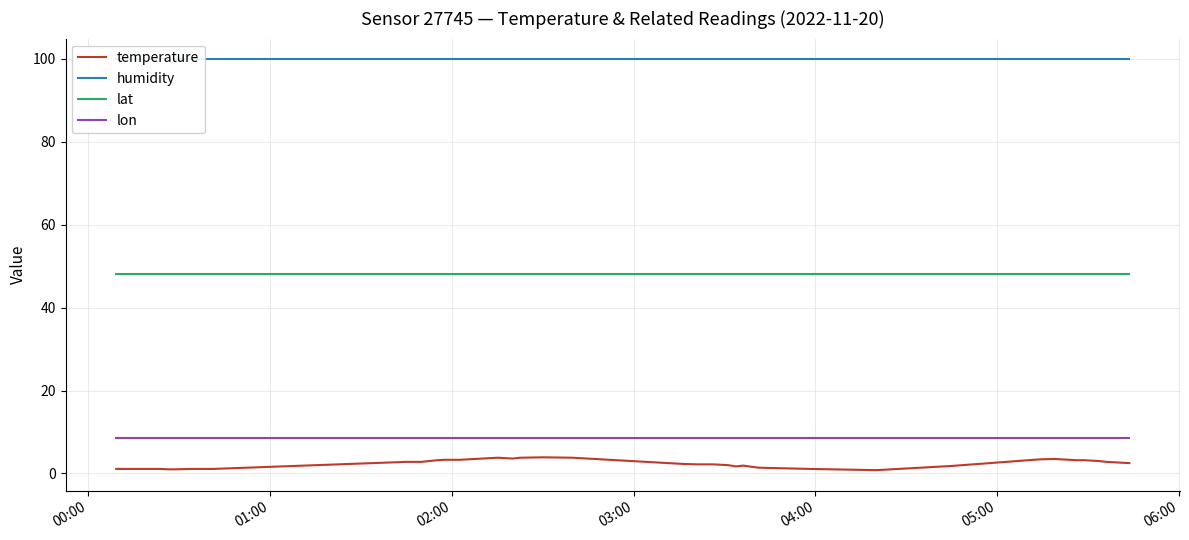

True or false: temperature and lon intersect in this chart.

False